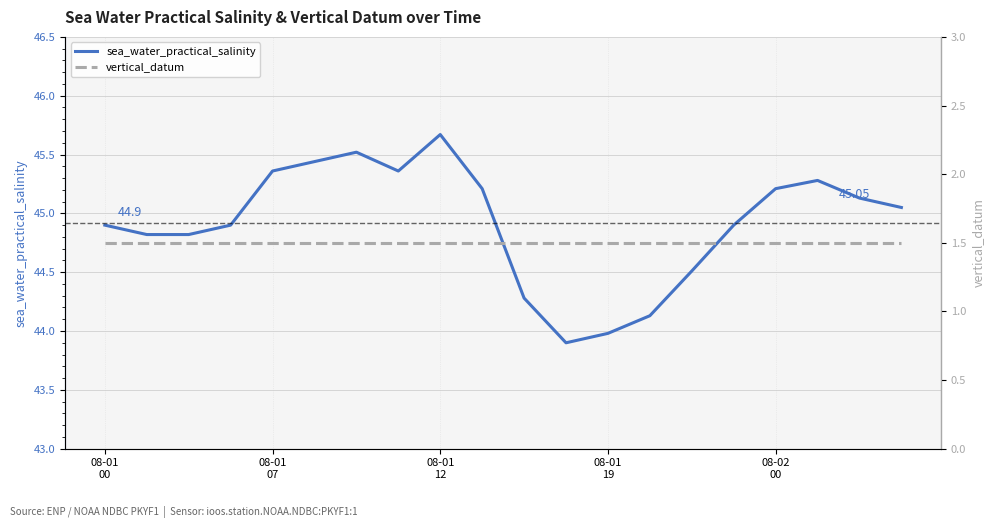

What is the difference between the maximum and minimum values in the sea_water_practical_salinity series?

1.8